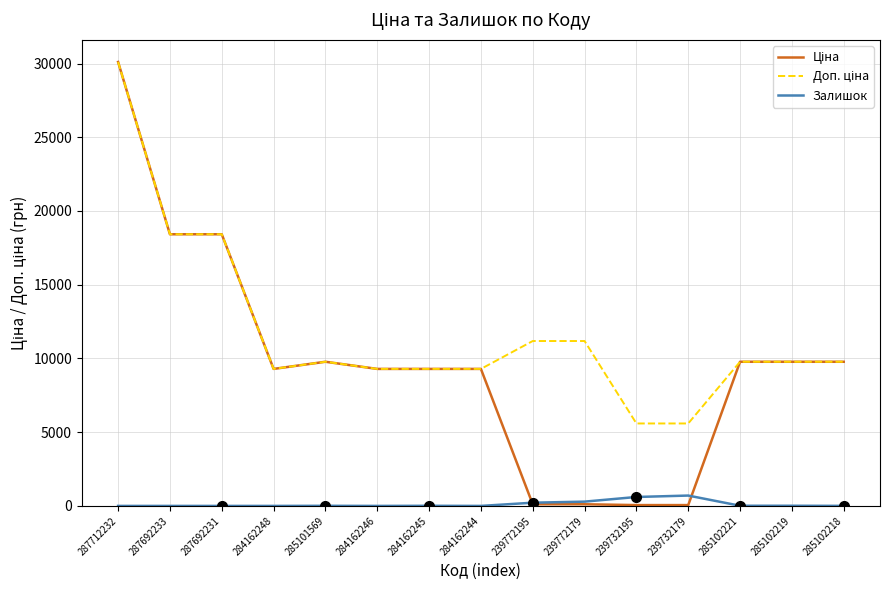

What value does the Ціна series have at 285102221?

9775.5